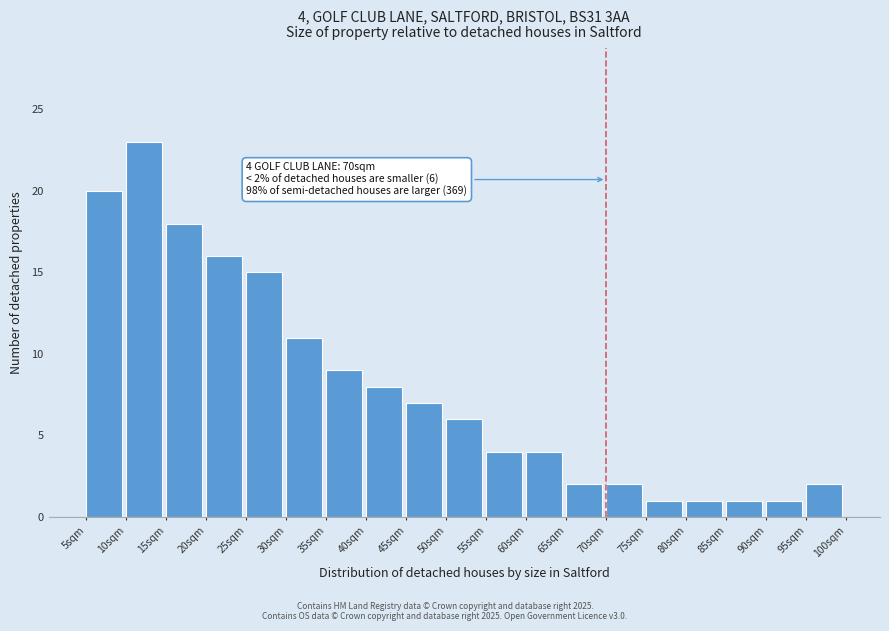

Which range on the x-axis has the tallest bar?

10 to 15